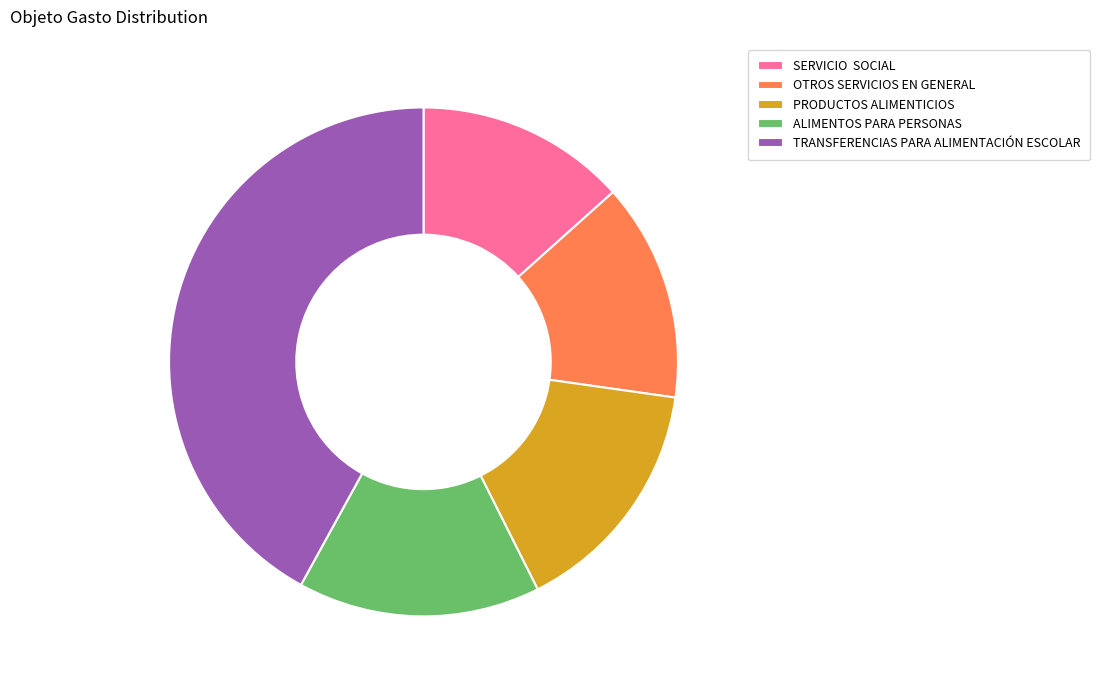

What is the ratio of the value at PRODUCTOS ALIMENTICIOS to the value at ALIMENTOS PARA PERSONAS?

1.0